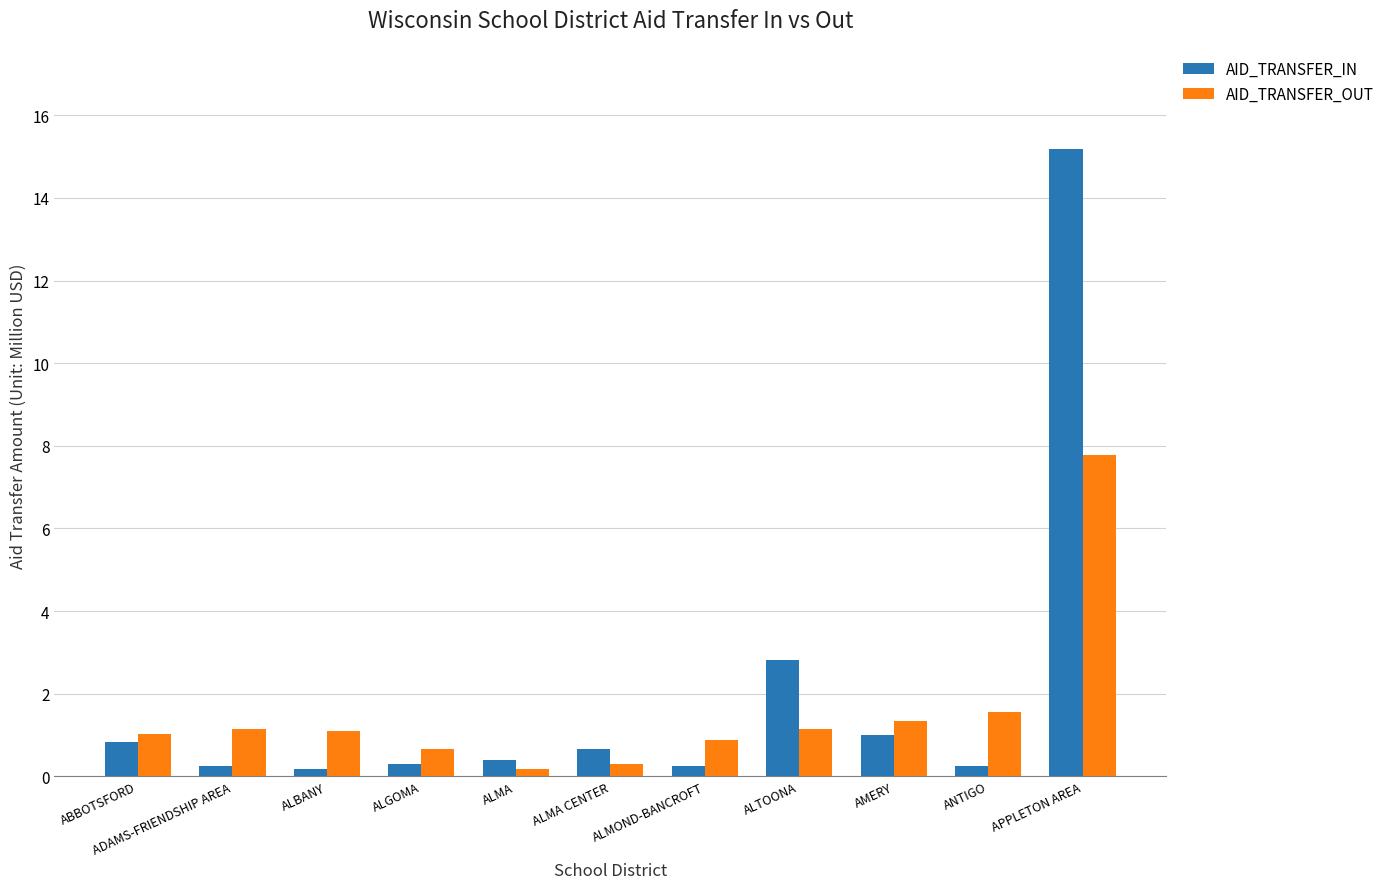

The AID_TRANSFER_OUT series shows 0.7 at ALGOMA. True or false?

True